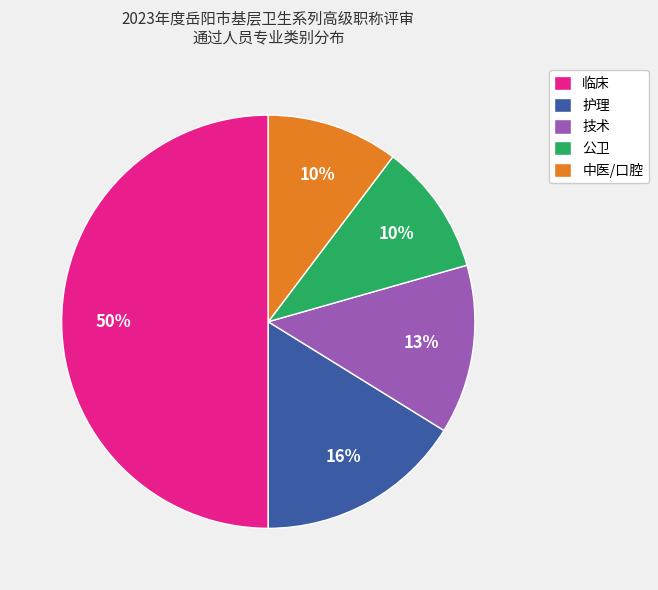

To the nearest percent, what is the average slice percentage?

20%